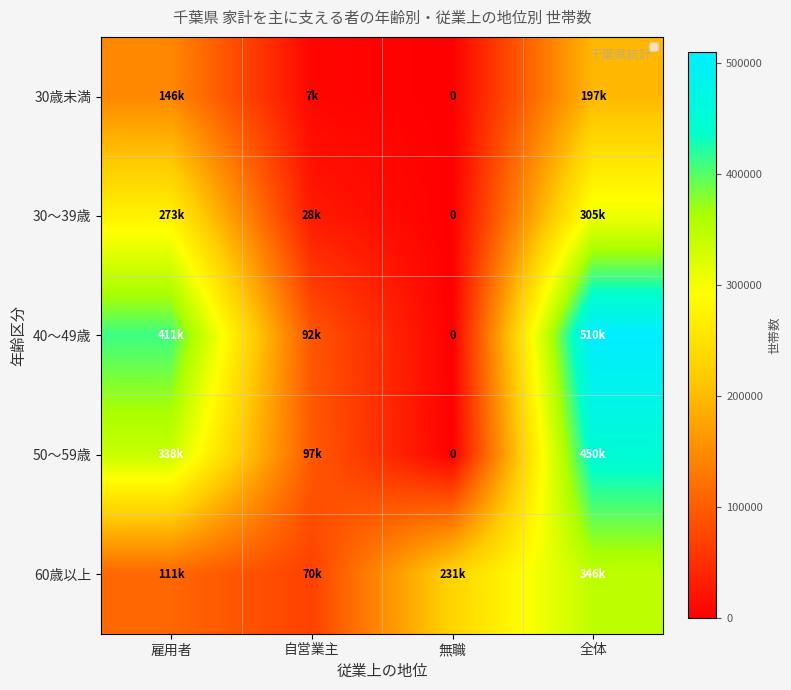

List the series in order of their overall mean, lowest first.

30歳未満, 30～39歳, 60歳以上, 50～59歳, 40～49歳